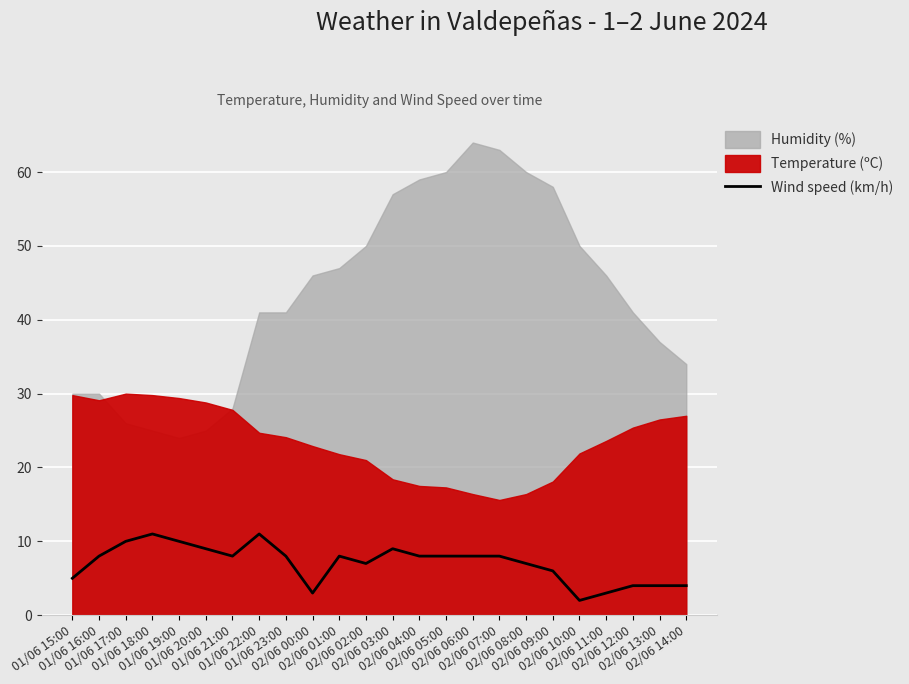

True or false: there are more than 1 points higher than both neighbors.

True